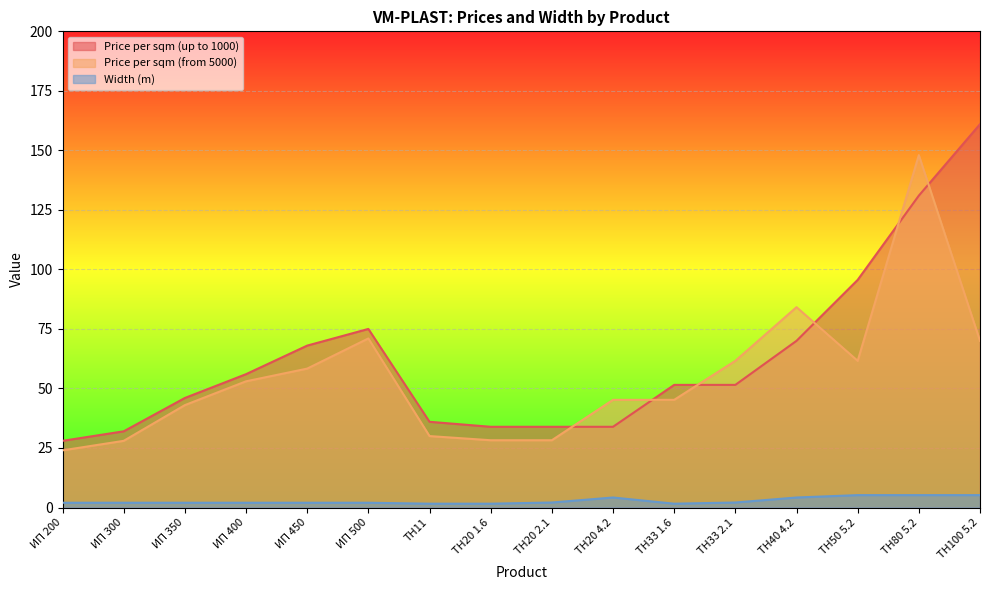

What is the label of the 6th point from the right?

ТН33 1.6